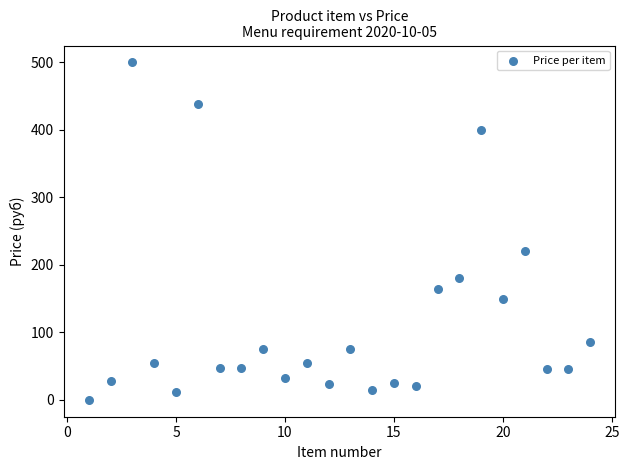

What is the range of X values (max minus min)?

23.0